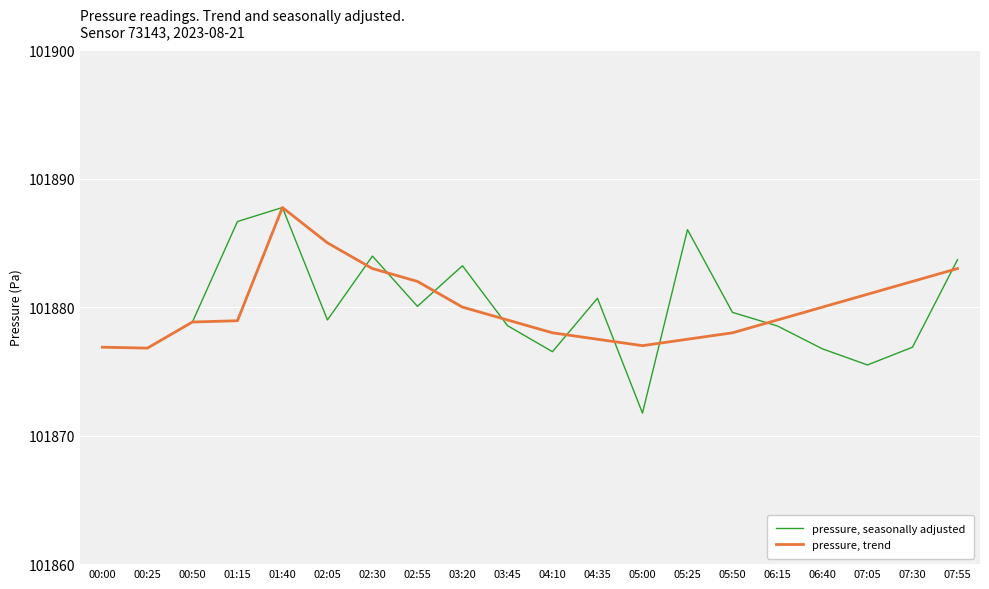

At which category is the sum across all series the highest?

01:40